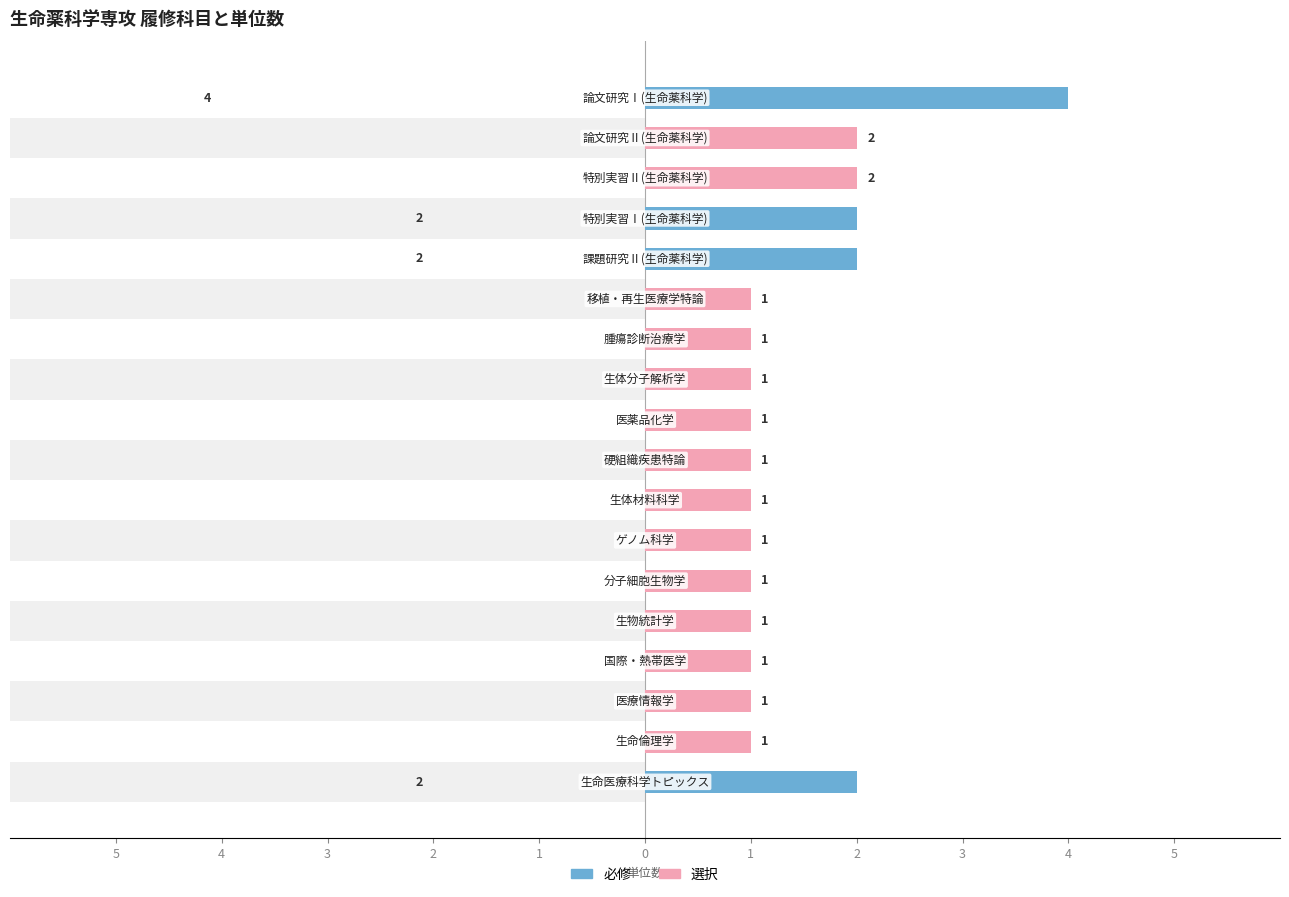

What is the difference between the second highest and minimum values in the 選択 series?

2